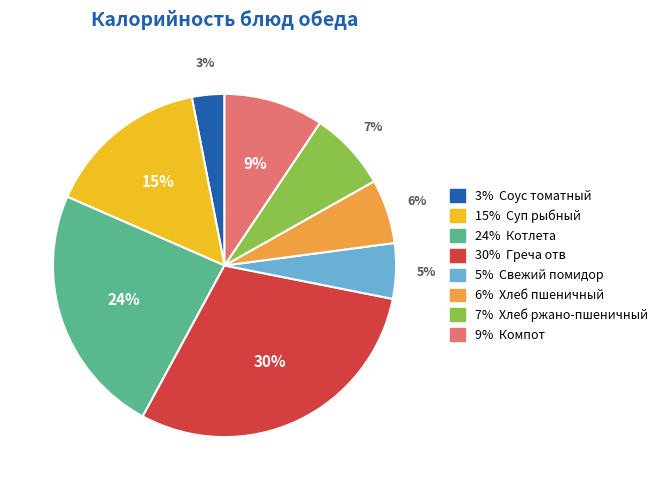

Does any single category account for the majority?

No